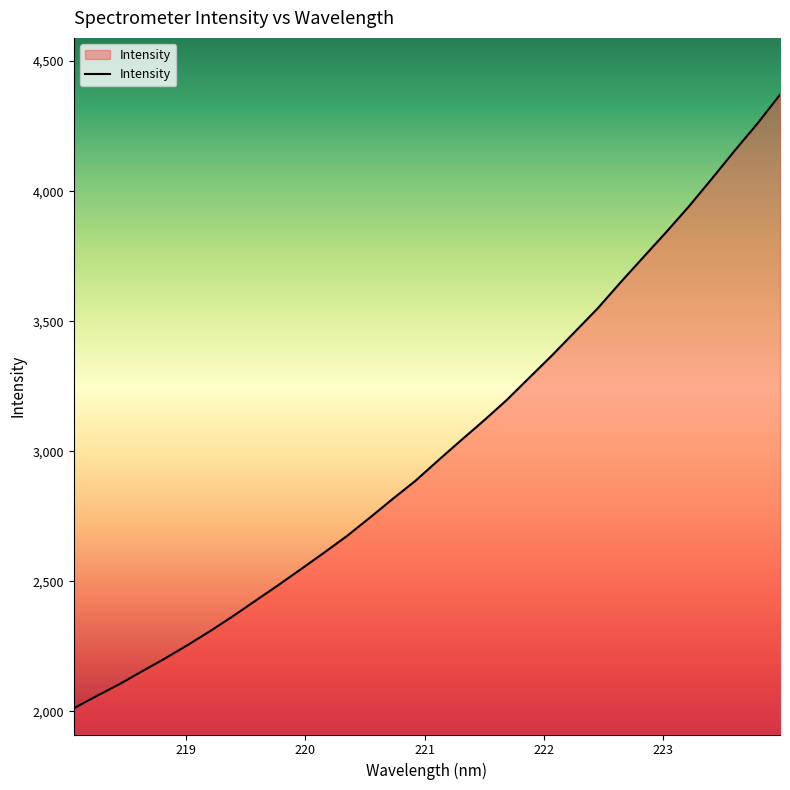

What is the difference between the maximum and minimum values?

2359.3